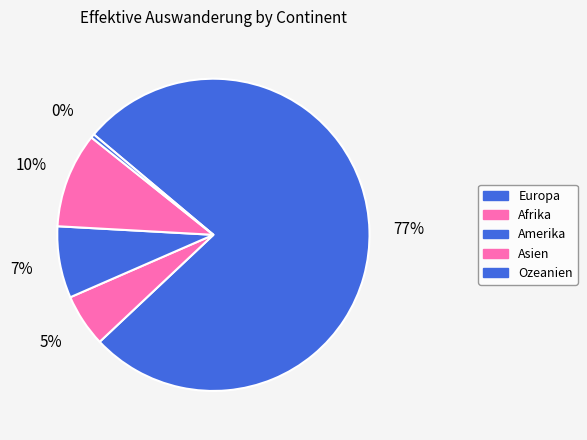

Which slice is the smallest?

Ozeanien